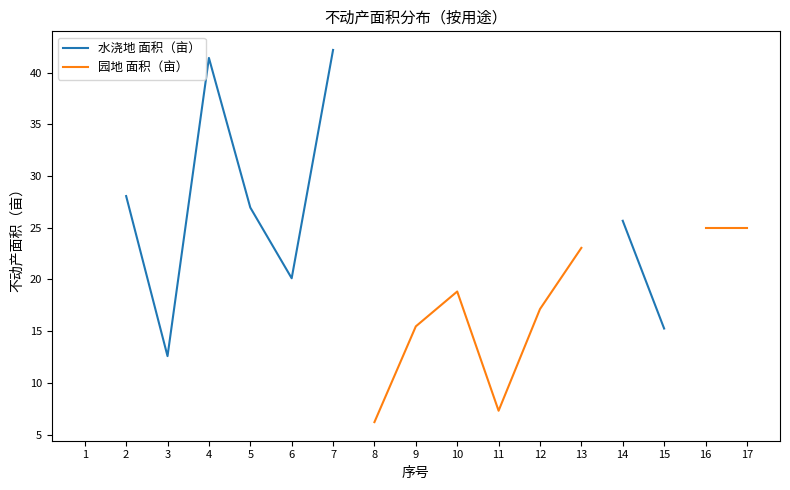

At which label does 水浇地 面积（亩） reach its minimum?

3